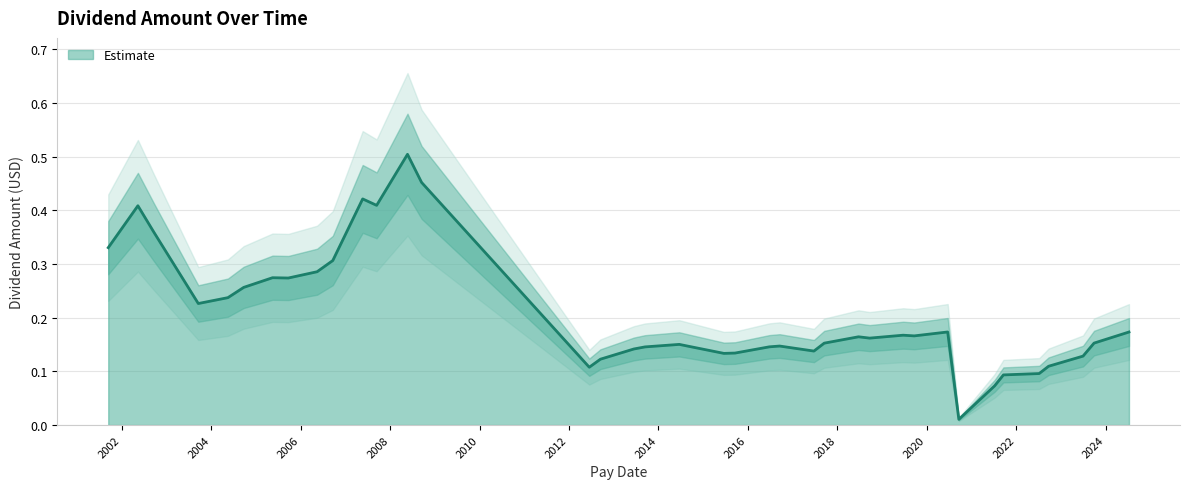

How many data points does each series have?

39